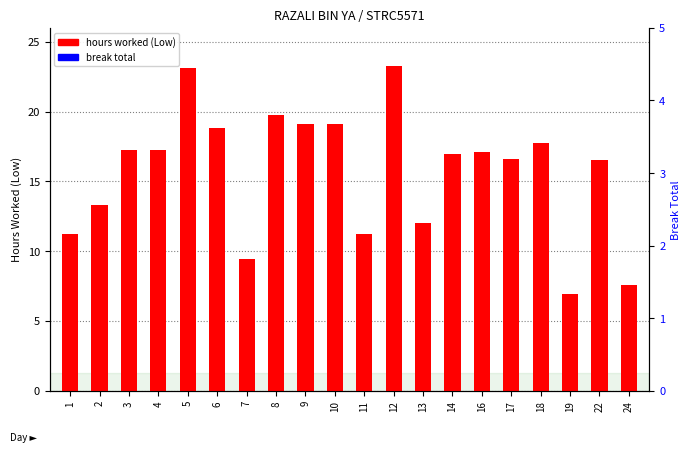

At which label is break total closest to 0?

1